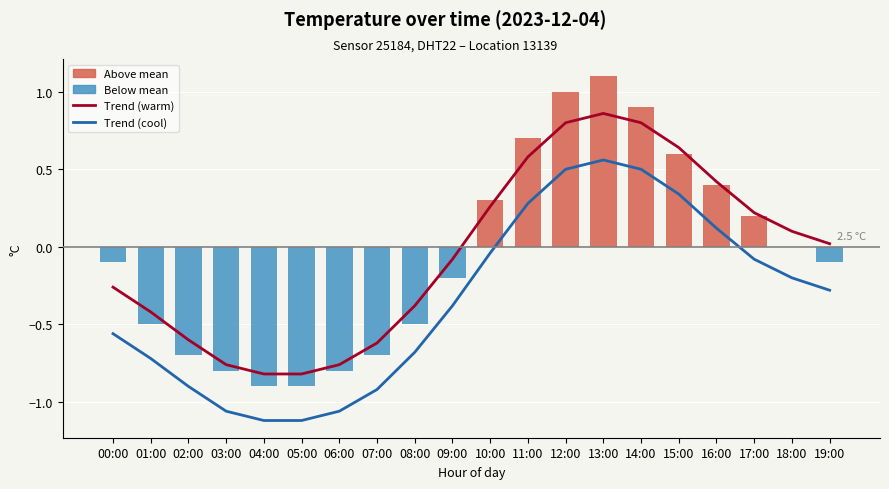

Reading left to right, extract all data points from this chart.

Trend (warm): 00:00=-0.3	01:00=-0.4	02:00=-0.6	03:00=-0.8	04:00=-0.8	05:00=-0.8	06:00=-0.8	07:00=-0.6	08:00=-0.4	09:00=-0.1	10:00=0.3	11:00=0.6	12:00=0.8	13:00=0.9	14:00=0.8	15:00=0.6	16:00=0.4	17:00=0.2	18:00=0.1	19:00=0.0
Trend (cool): 00:00=-0.6	01:00=-0.7	02:00=-0.9	03:00=-1.1	04:00=-1.1	05:00=-1.1	06:00=-1.1	07:00=-0.9	08:00=-0.7	09:00=-0.4	10:00=-0.0	11:00=0.3	12:00=0.5	13:00=0.6	14:00=0.5	15:00=0.3	16:00=0.1	17:00=-0.1	18:00=-0.2	19:00=-0.3